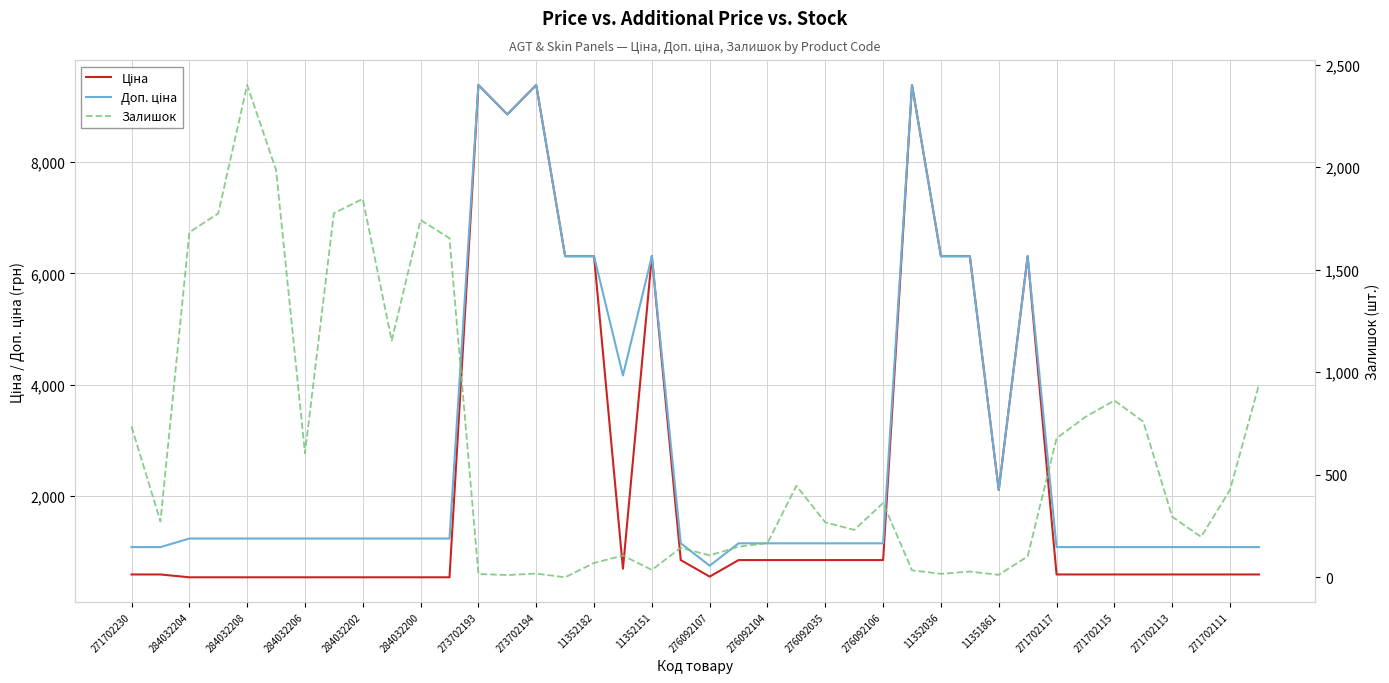

Which has a higher value, 284032204 or 23?

23